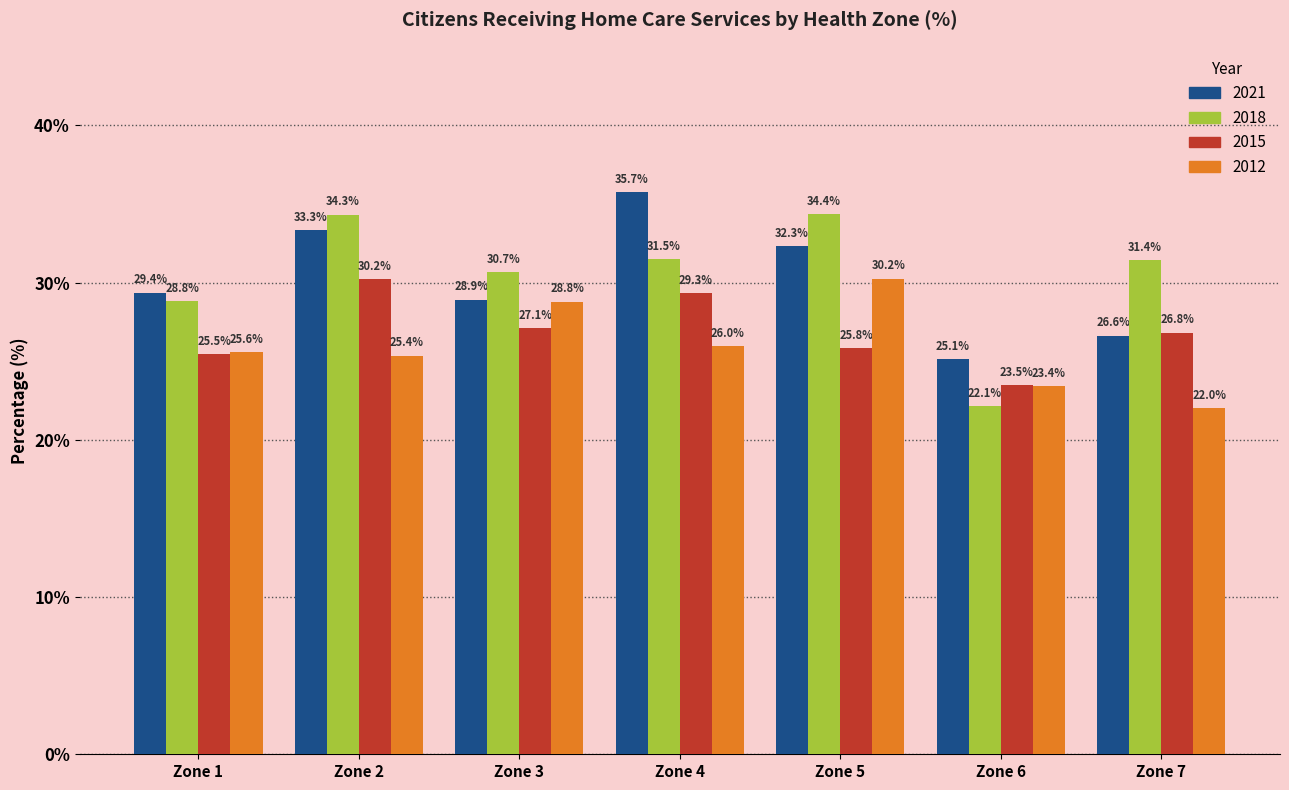

What is the sum of all 2018 values?

213.3